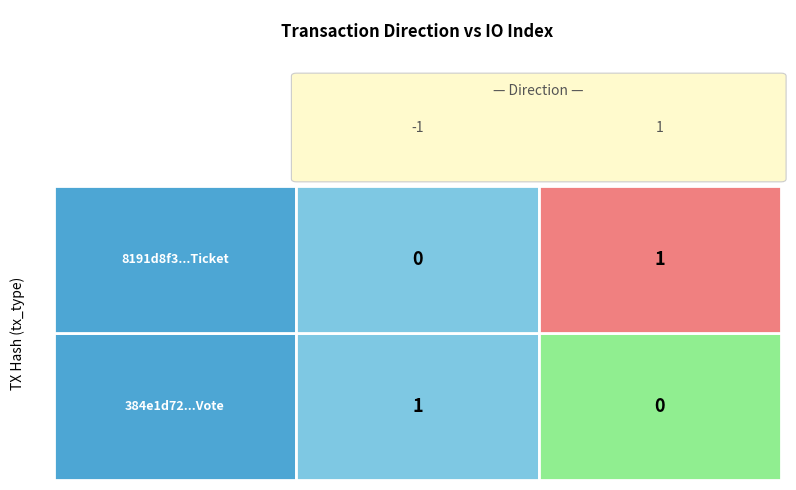

Reading right to left, extract all data points from this chart.

384e1d72cc94e9bf4a63008e33da8887281a8cb...: 1=1	0=-1
8191d8f304db832a55fb1f850321b8d66695a4c...: 1=0	0=1